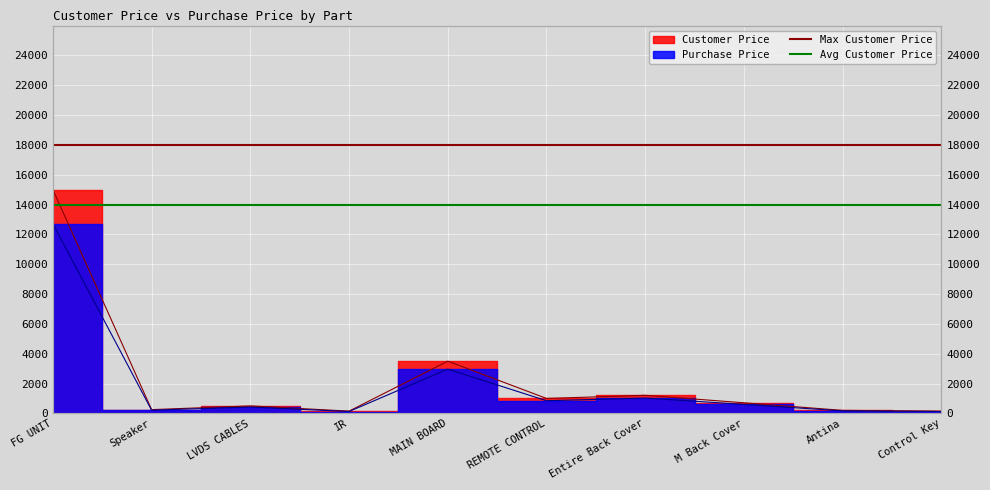

Read the Max Customer Price value at Speaker.

18000